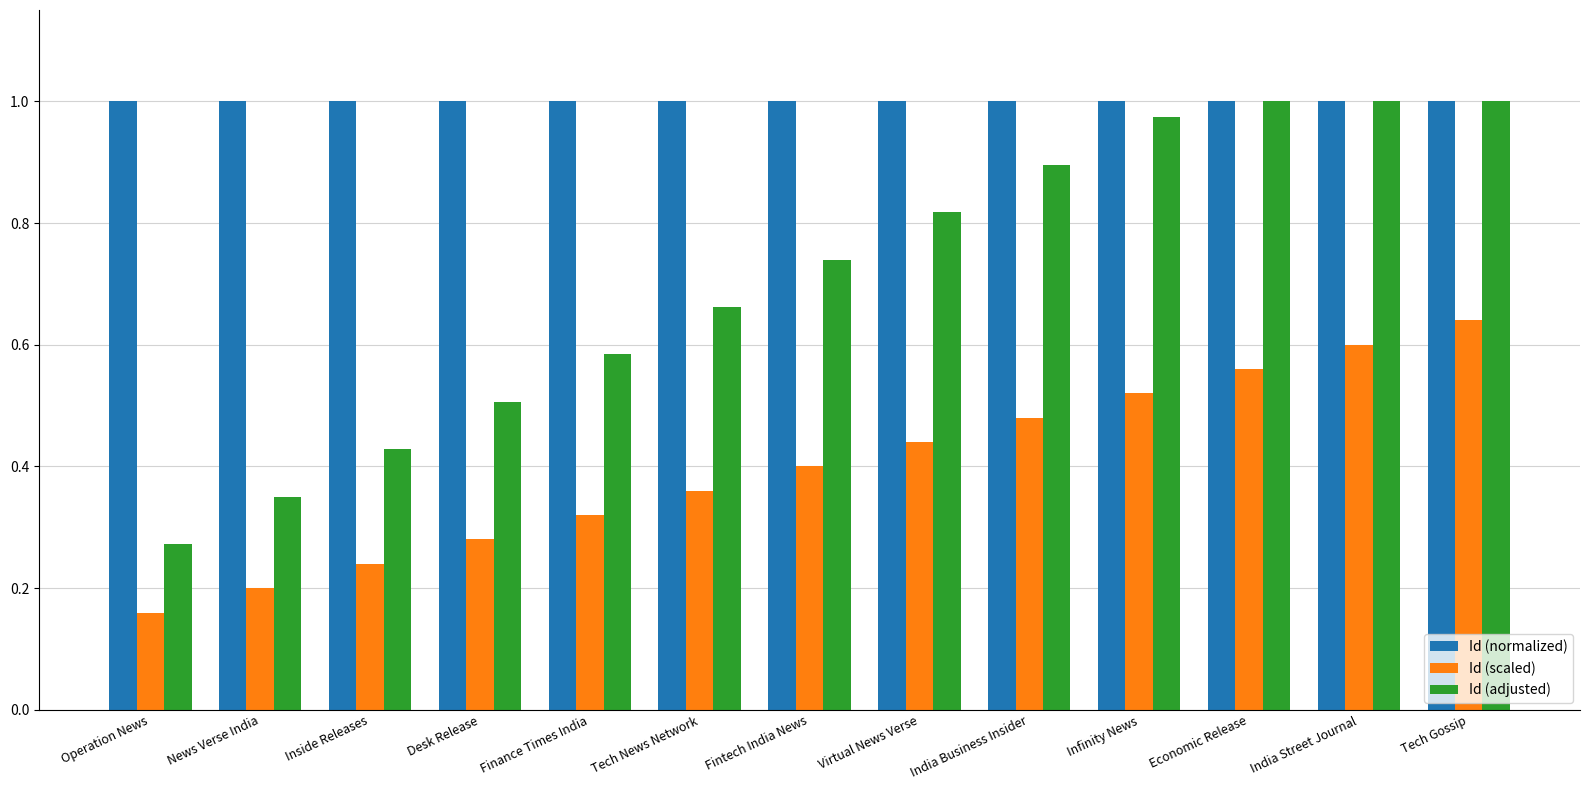

List the series in order of their overall mean, lowest first.

Id (scaled), Id (adjusted), Id (normalized)